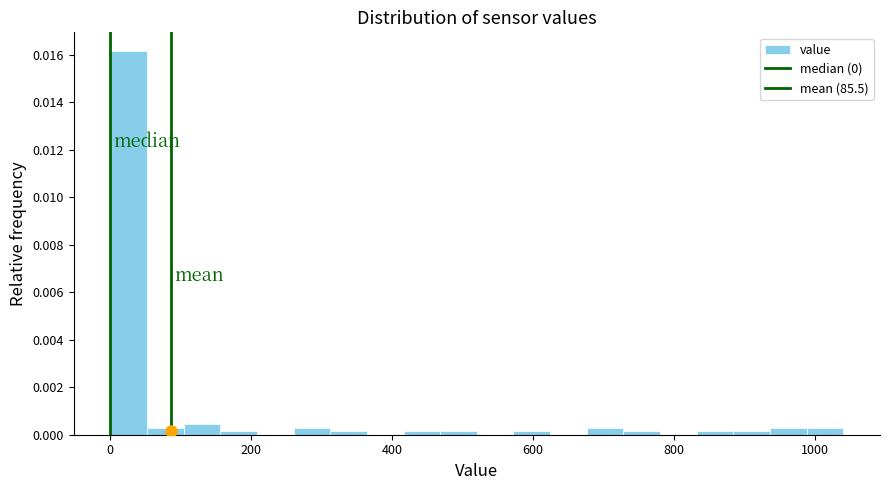

Around what value on the x-axis is the tallest bar? Give the approximate position of its centre, as read against the axis.

20